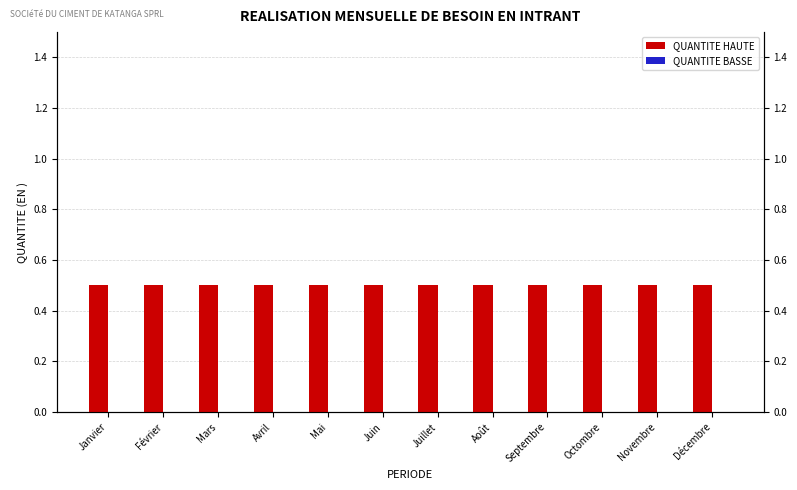

How many bars are there in each group?

2